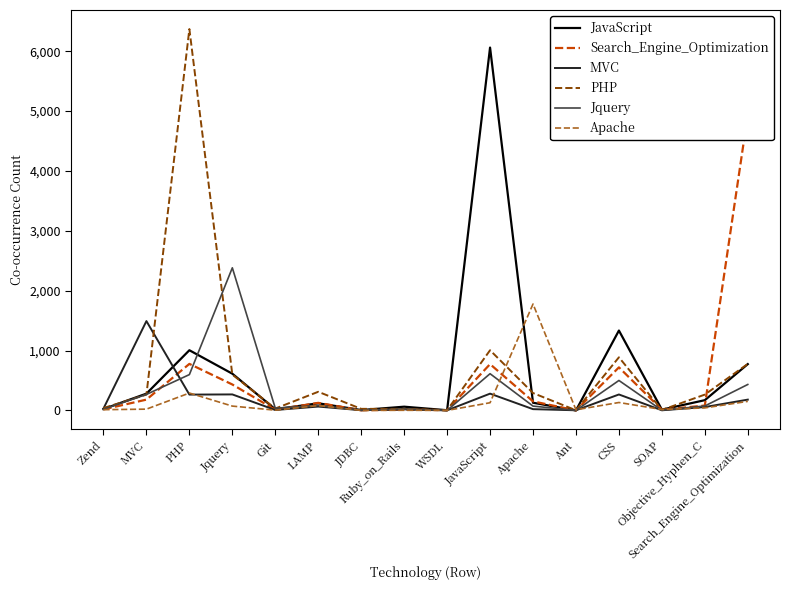

The Jquery series shows 46 at Objective_Hyphen_C. True or false?

False